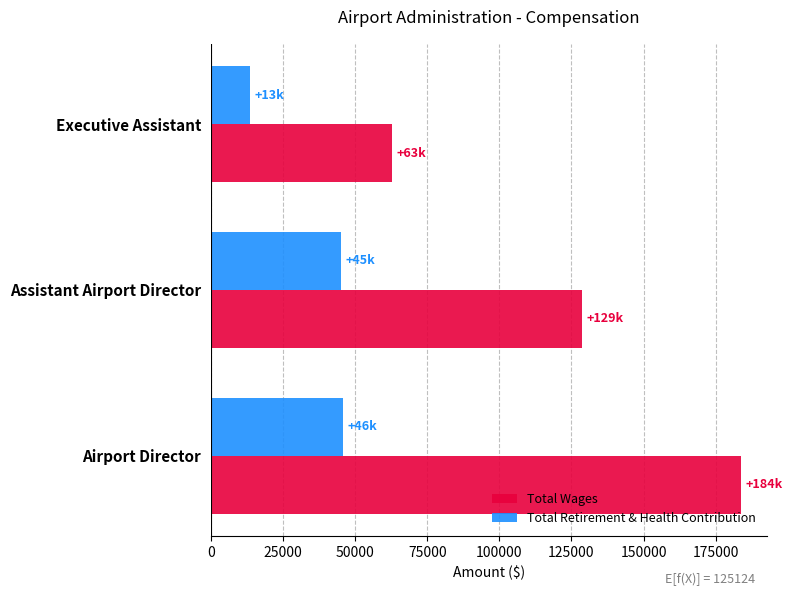

How many values in the Total Retirement & Health Contribution series are below 45262?

1